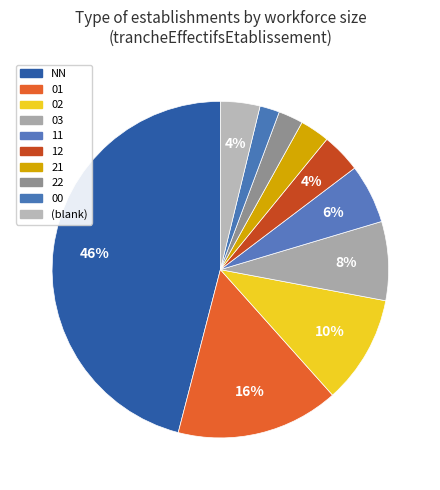

Count the number of slices in the pie.

10